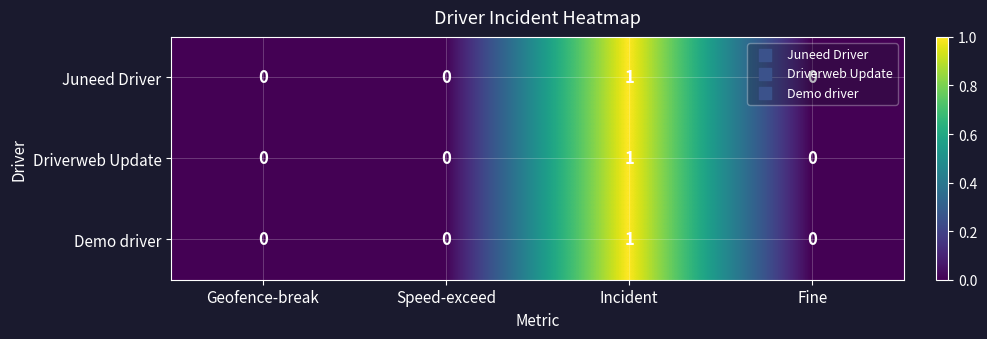

Count the Driverweb Update values in the range 0 to 1.

4